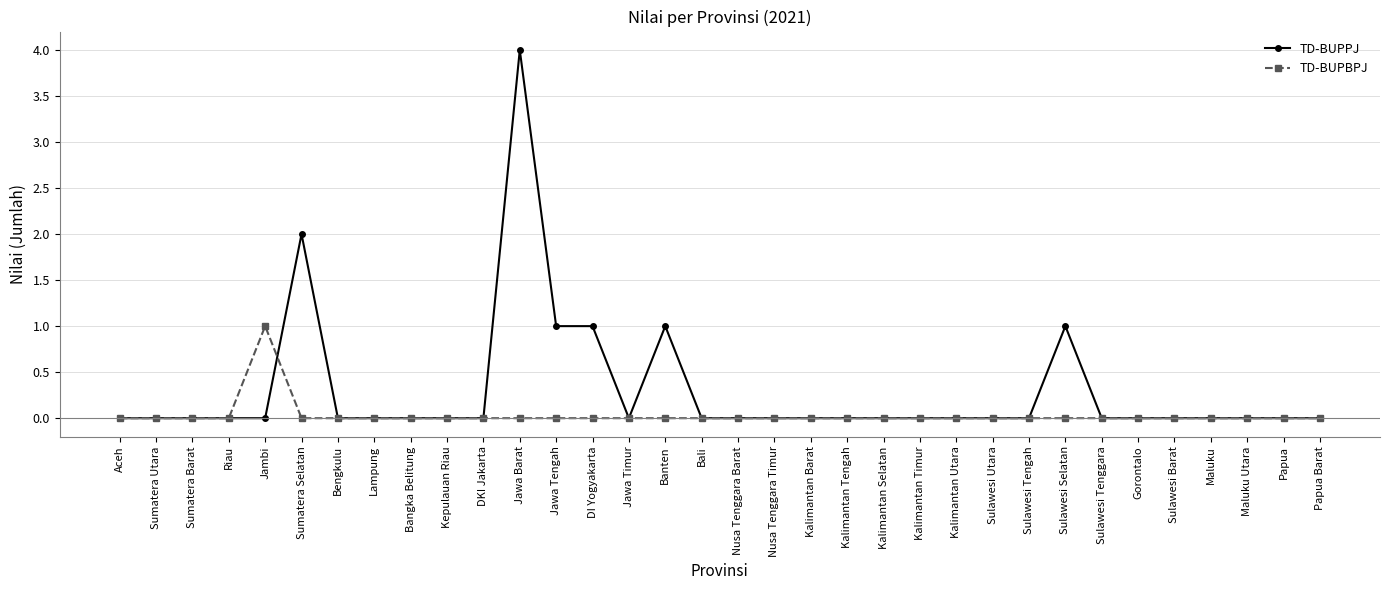

Between Bangka Belitung and Jawa Tengah, which series saw the biggest shift?

TD-BUPPJ